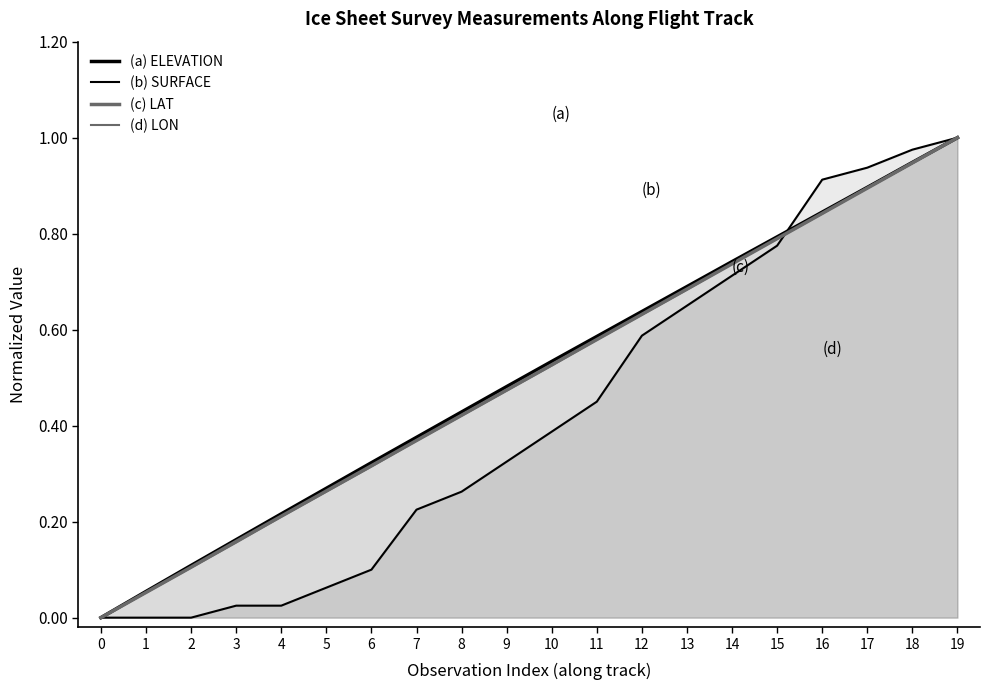

How many times do (c) LAT and (d) LON cross each other?

3